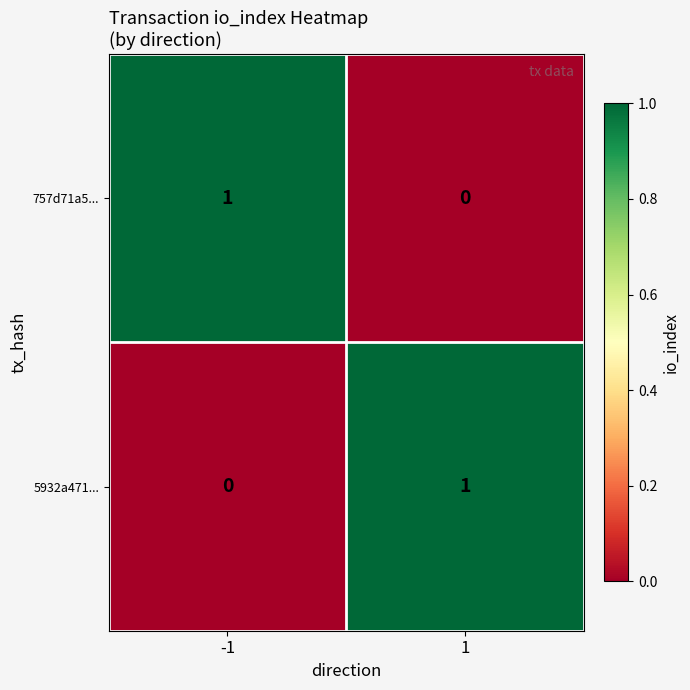

List the labels in order of 757d71a5... value, smallest first.

1, -1